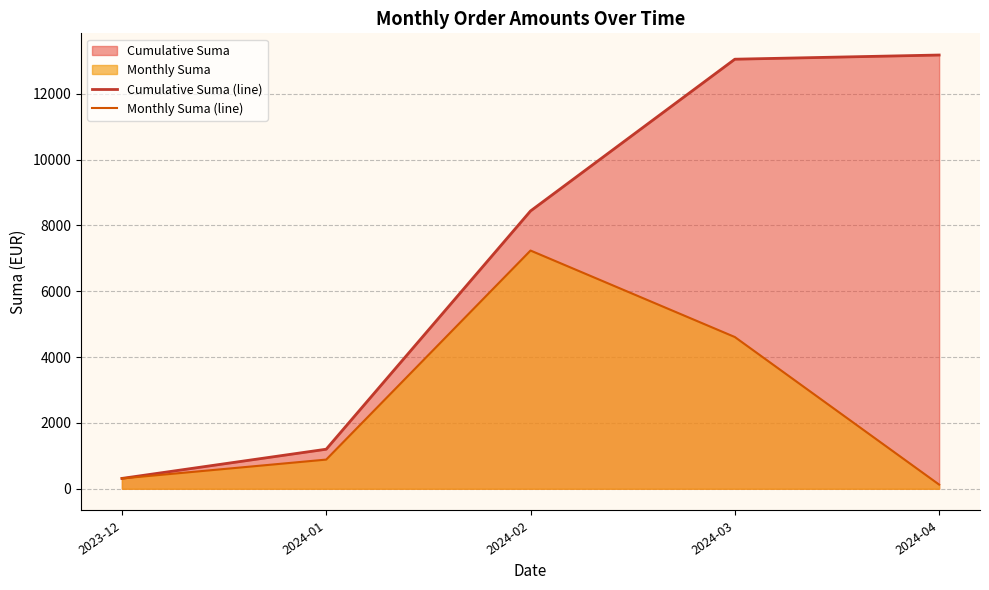

The Cumulative Suma (line) series shows 1202.2 at 2024-01. True or false?

True